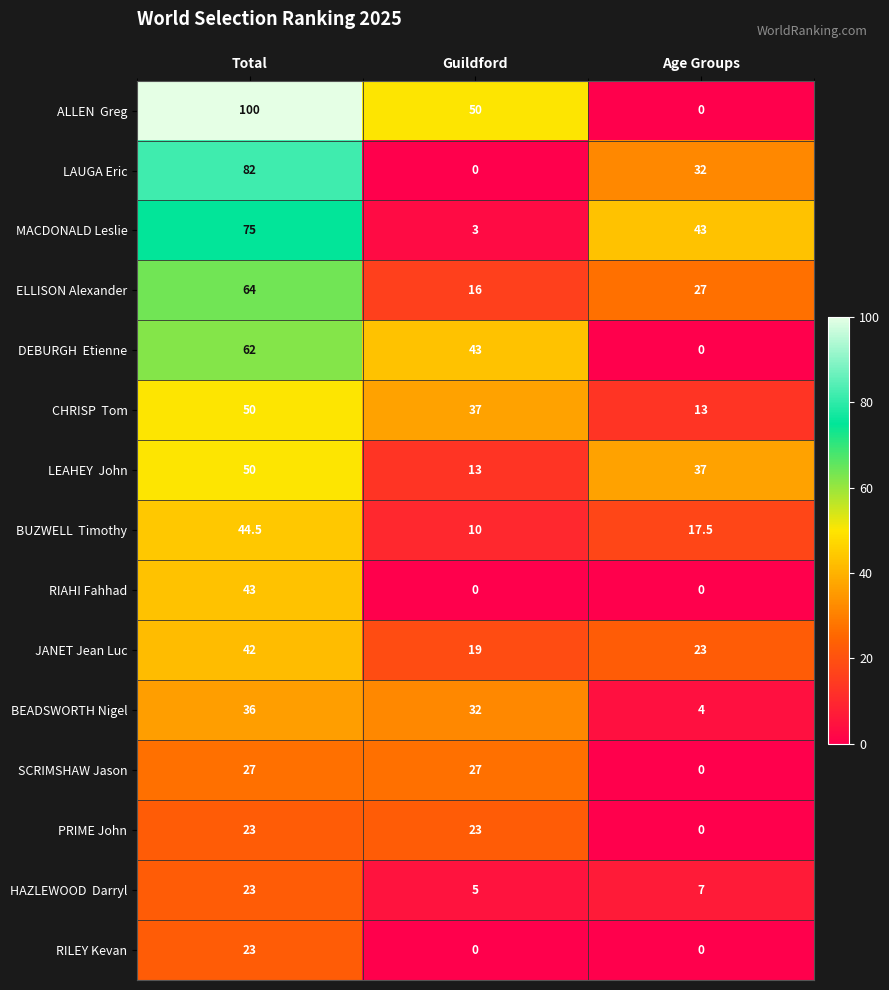

The RILEY Kevan series shows 0.0 at Age Groups. True or false?

True